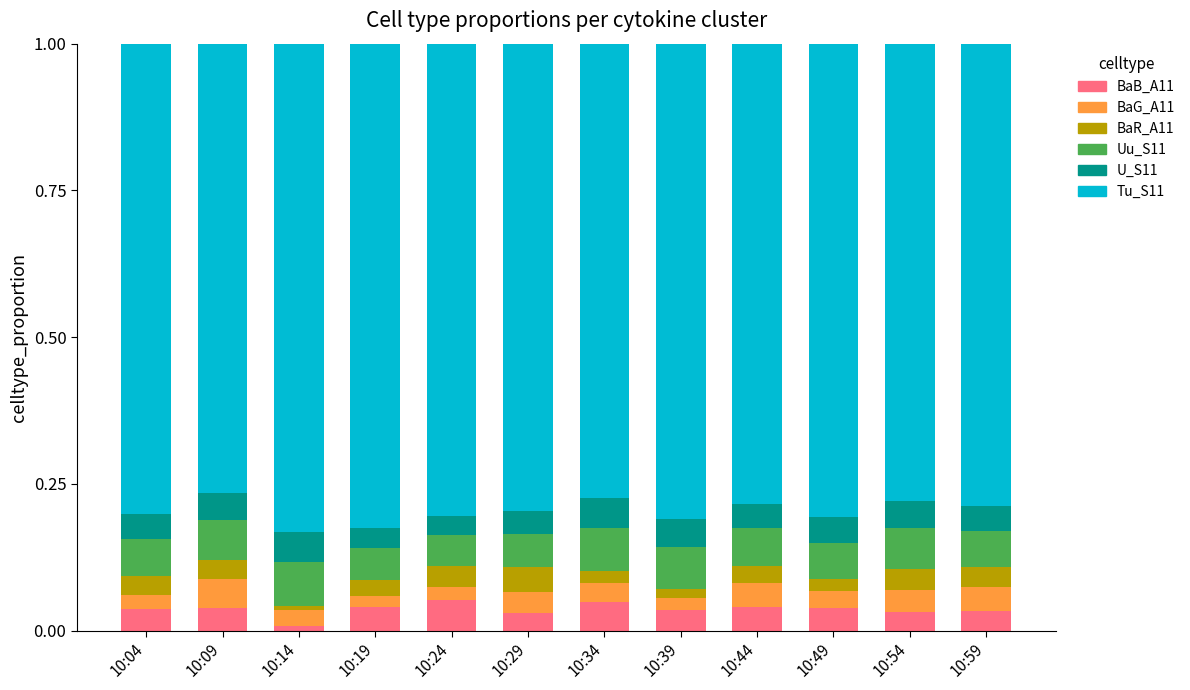

Are the bars grouped side by side (vs. stacked)?

No